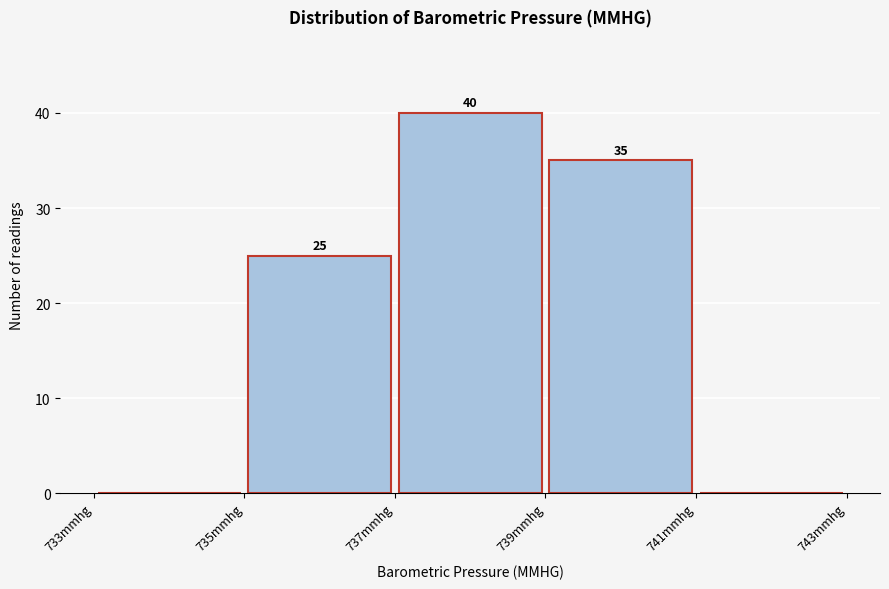

Which range on the x-axis has the tallest bar?

737 to 739